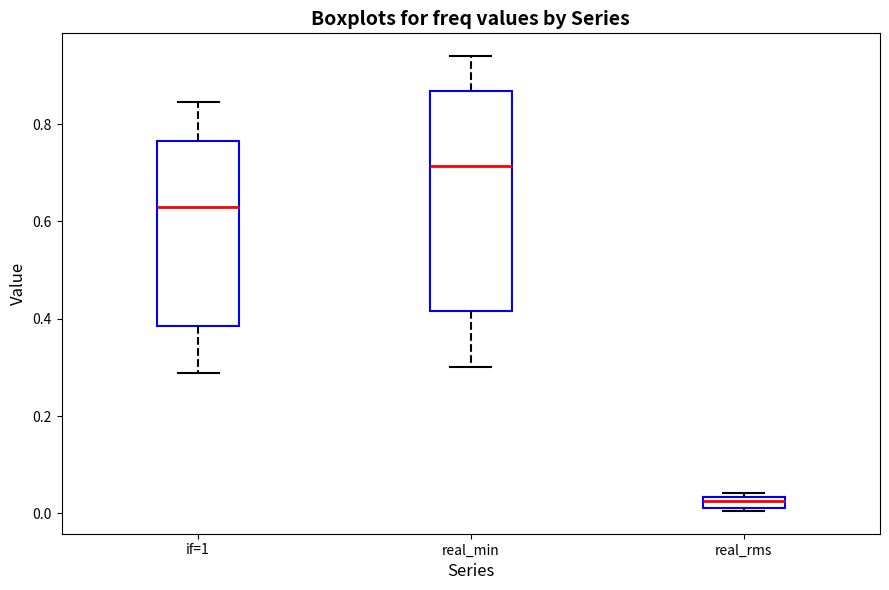

Where does the median line of the box for if=1 sit on the y-axis? The values are not printed on the chart, so give them approximately, as read against the axis.

0.62